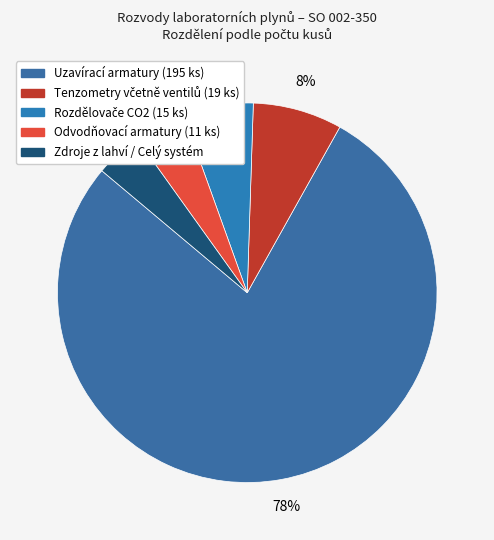

Is it true that Tenzometry včetně ventilů (19 ks) is 1% of the pie?

False